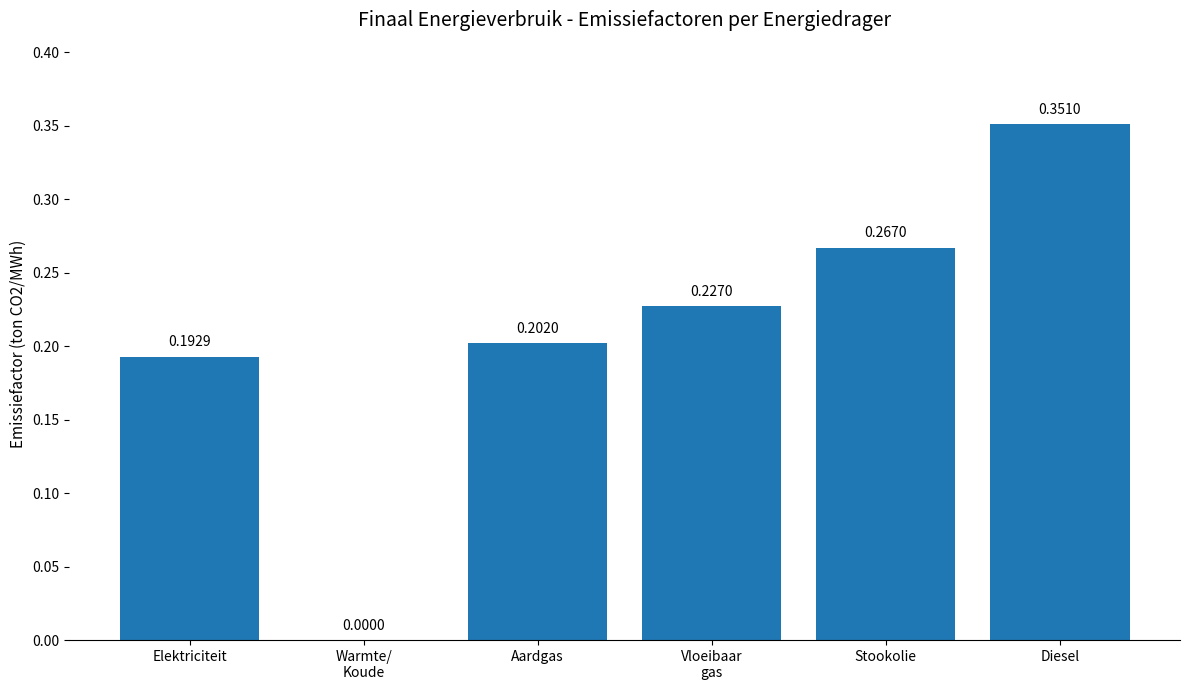

Which label corresponds to the largest value in the chart?

Diesel